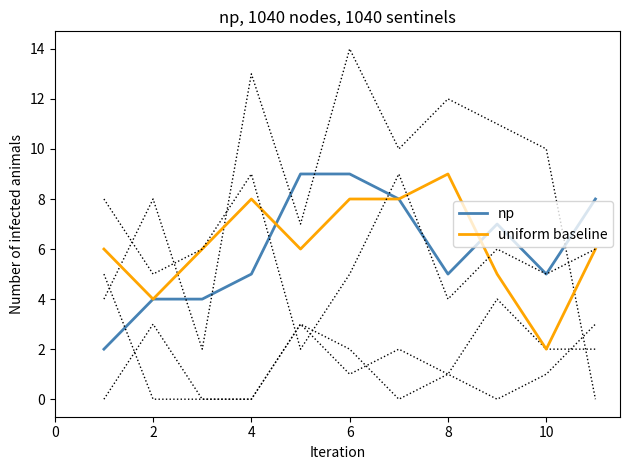

What is the sum of all uniform baseline values?

68